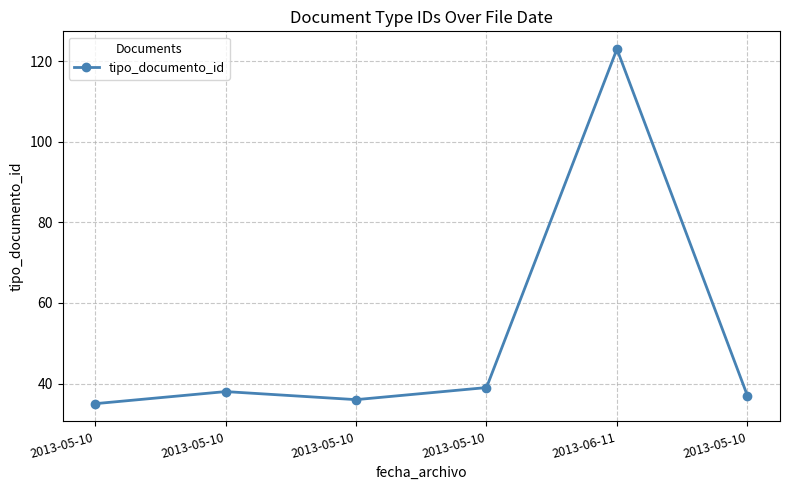

Does the chart have visible grid lines?

Yes